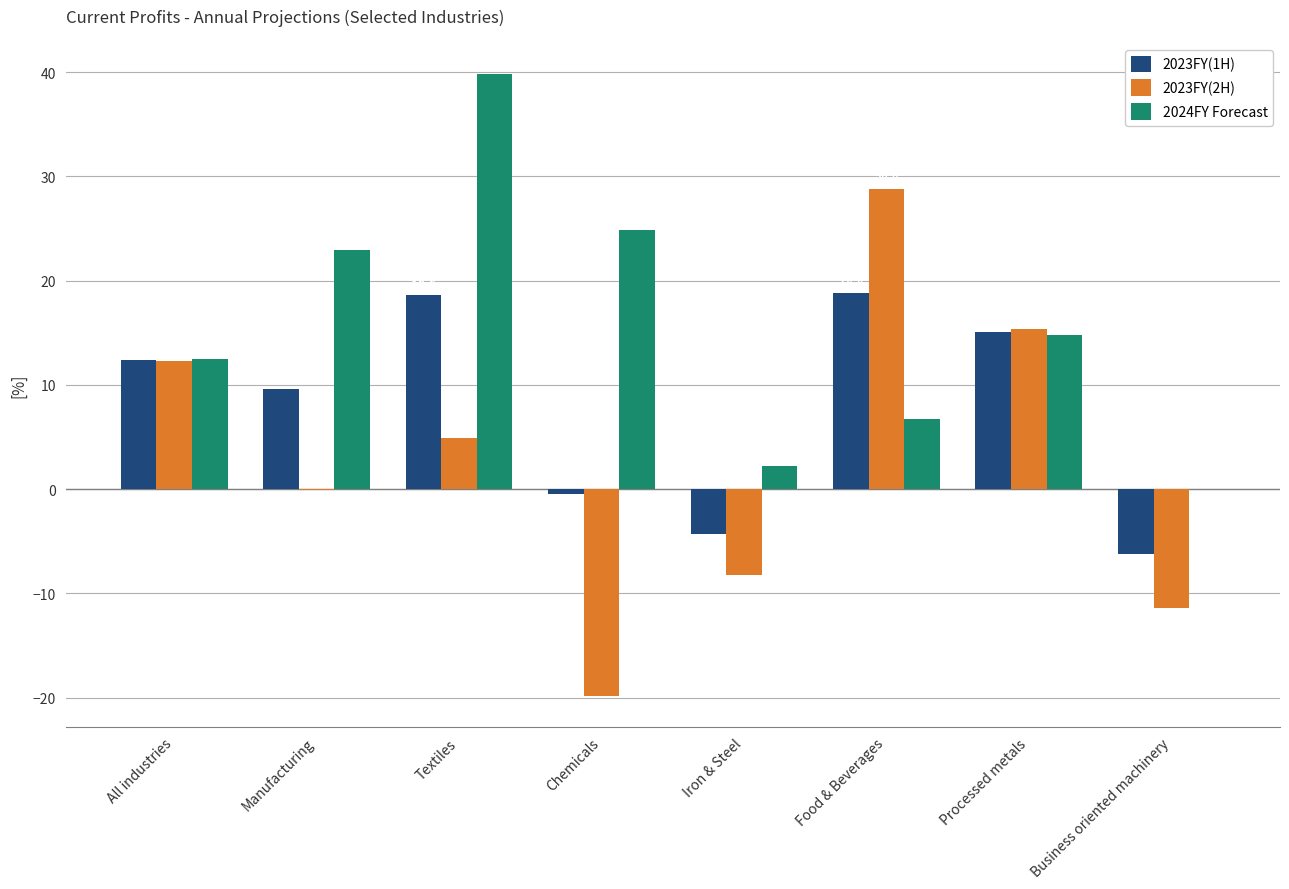

What is the sum of all 2023FY(2H) values?

21.9